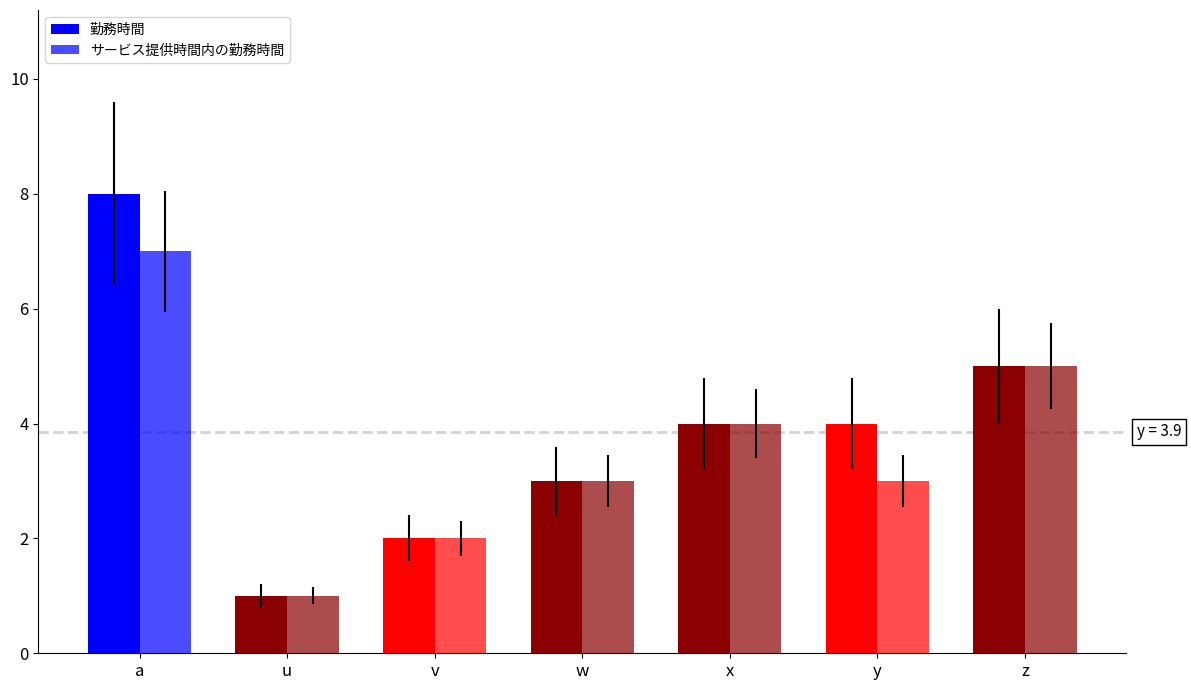

How many categories are shown in the chart?

7